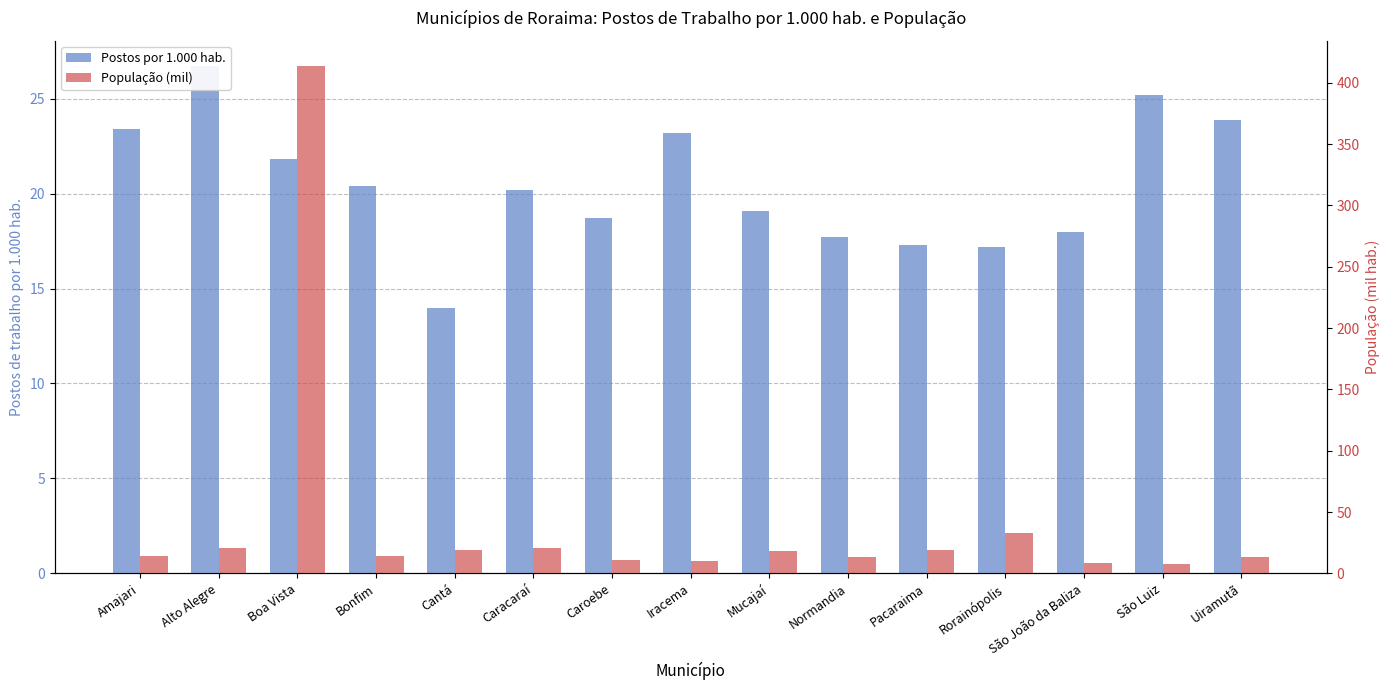

What is the sum of the População (mil) values at Uiramutã and Bonfim?

27.6